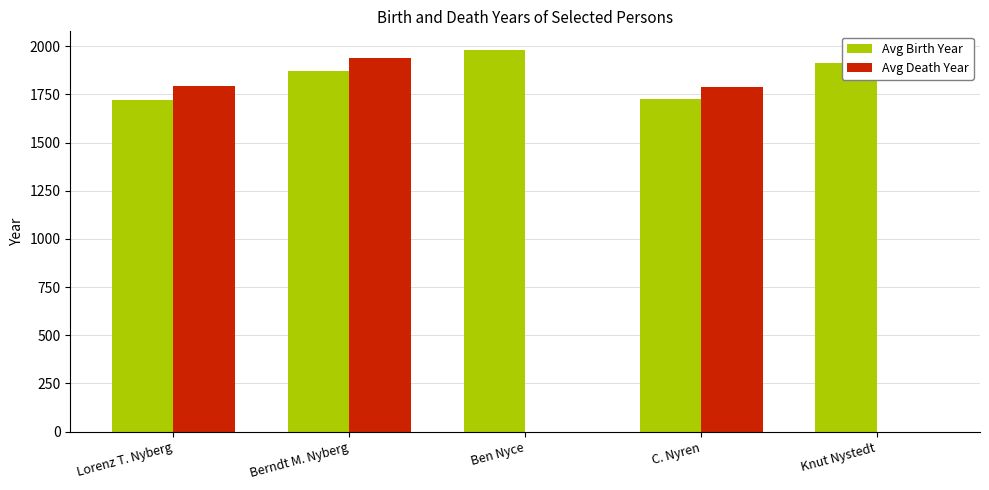

Where is Avg Birth Year nearest to the value 1849?

Berndt M. Nyberg